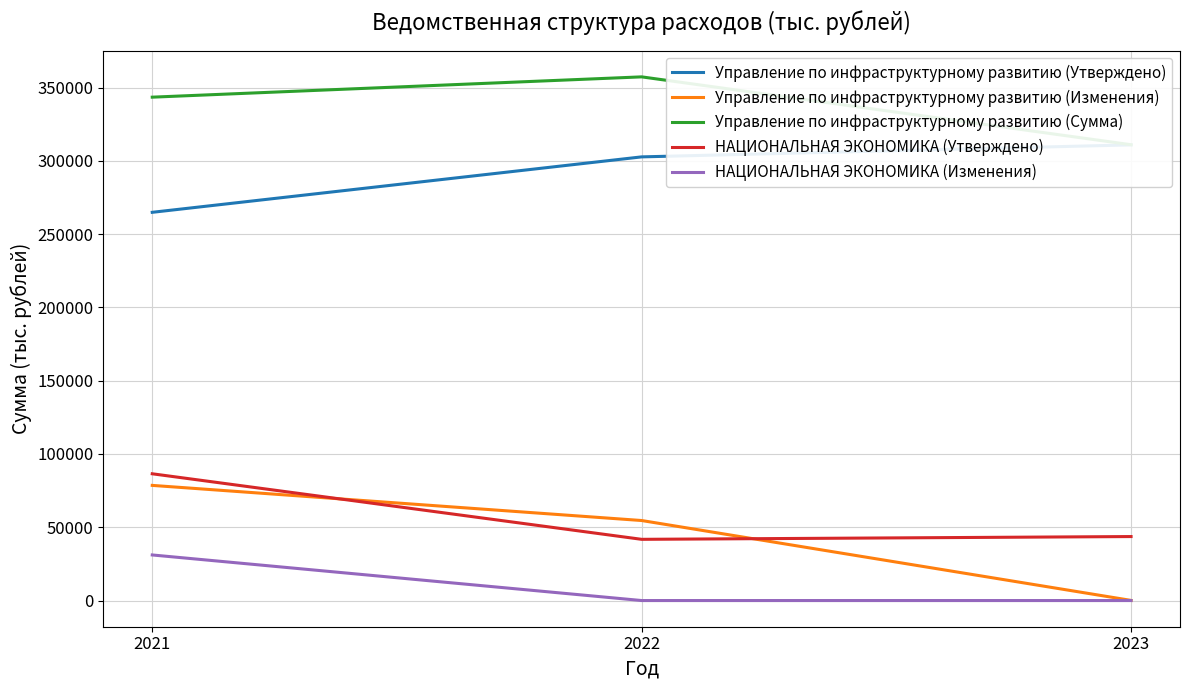

Is it true that НАЦИОНАЛЬНАЯ ЭКОНОМИКА (Утверждено) equals 35835.5 at 2021?

False